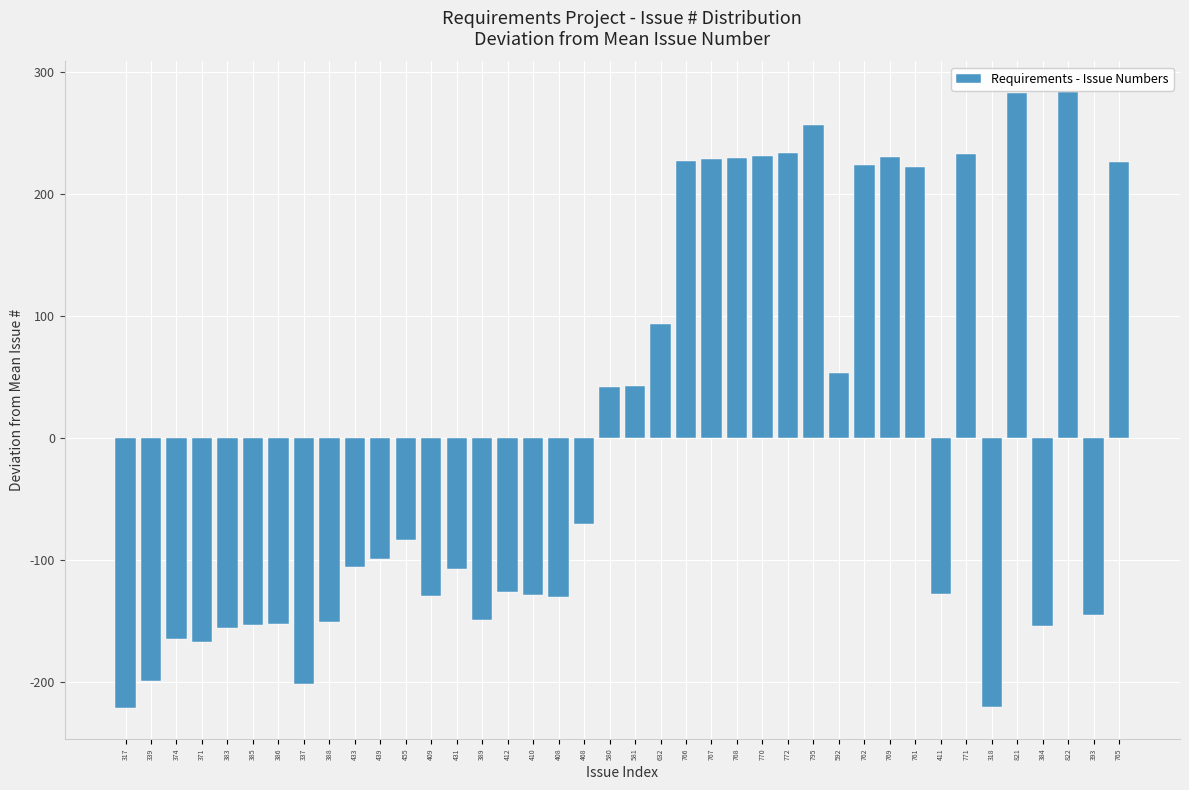

True or false: the data shows -128.4 at 410.

True